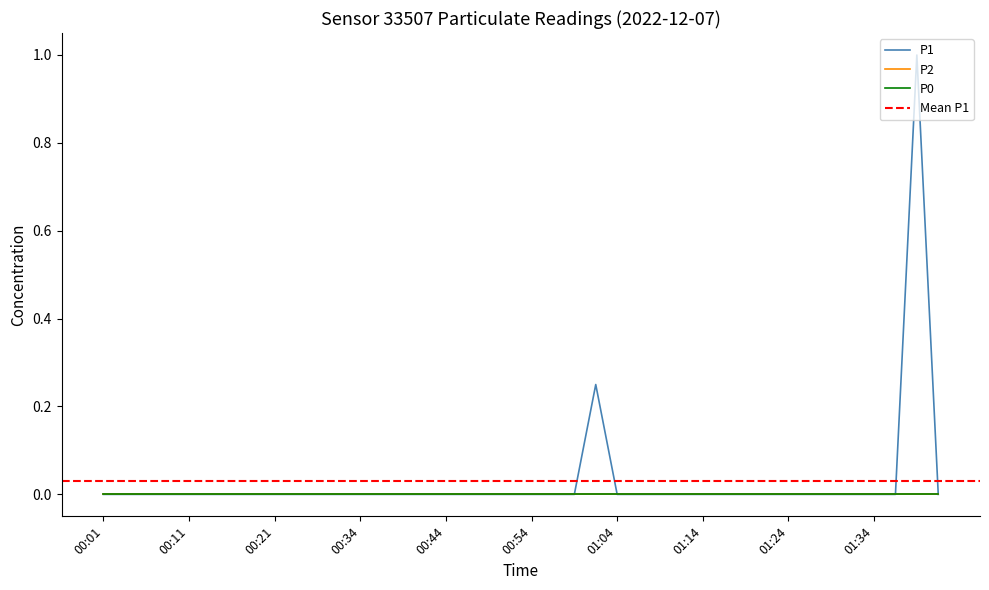

At how many categories does at least one series exceed 0?

2